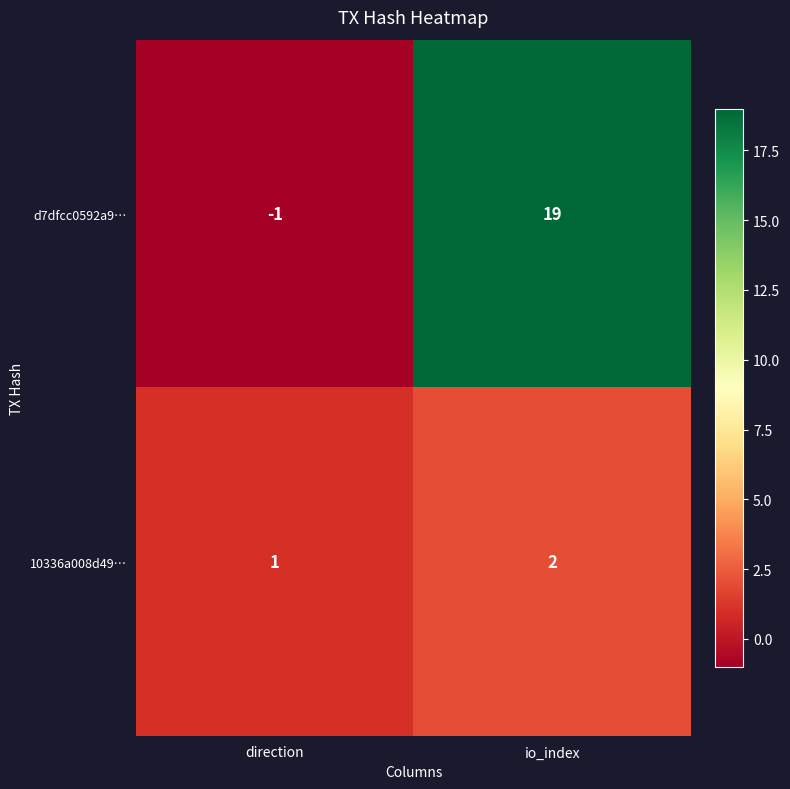

At which category is the sum across all series the highest?

io_index